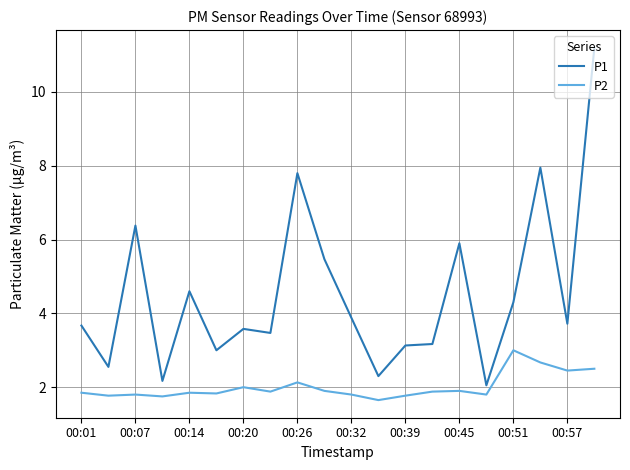

List the series in order of their peak value, lowest first.

P2, P1